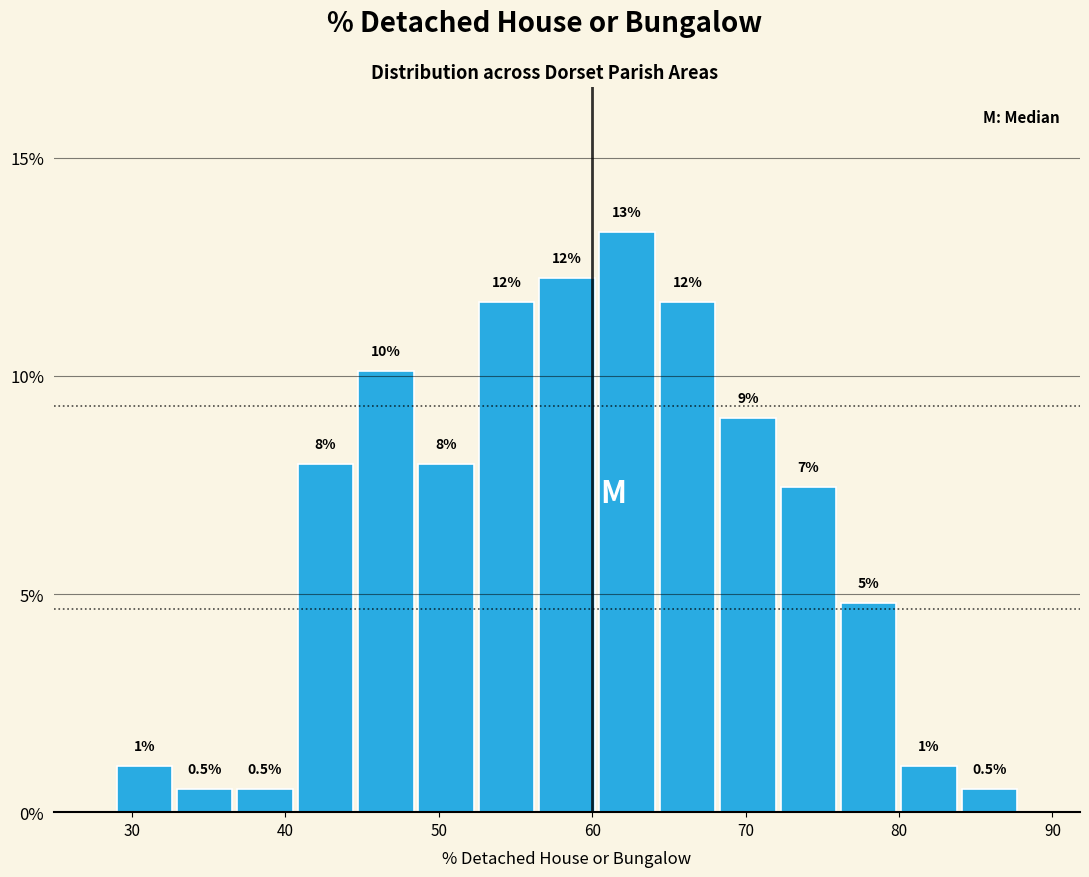

Around what value on the x-axis is the tallest bar? Give the approximate position of its centre, as read against the axis.

62